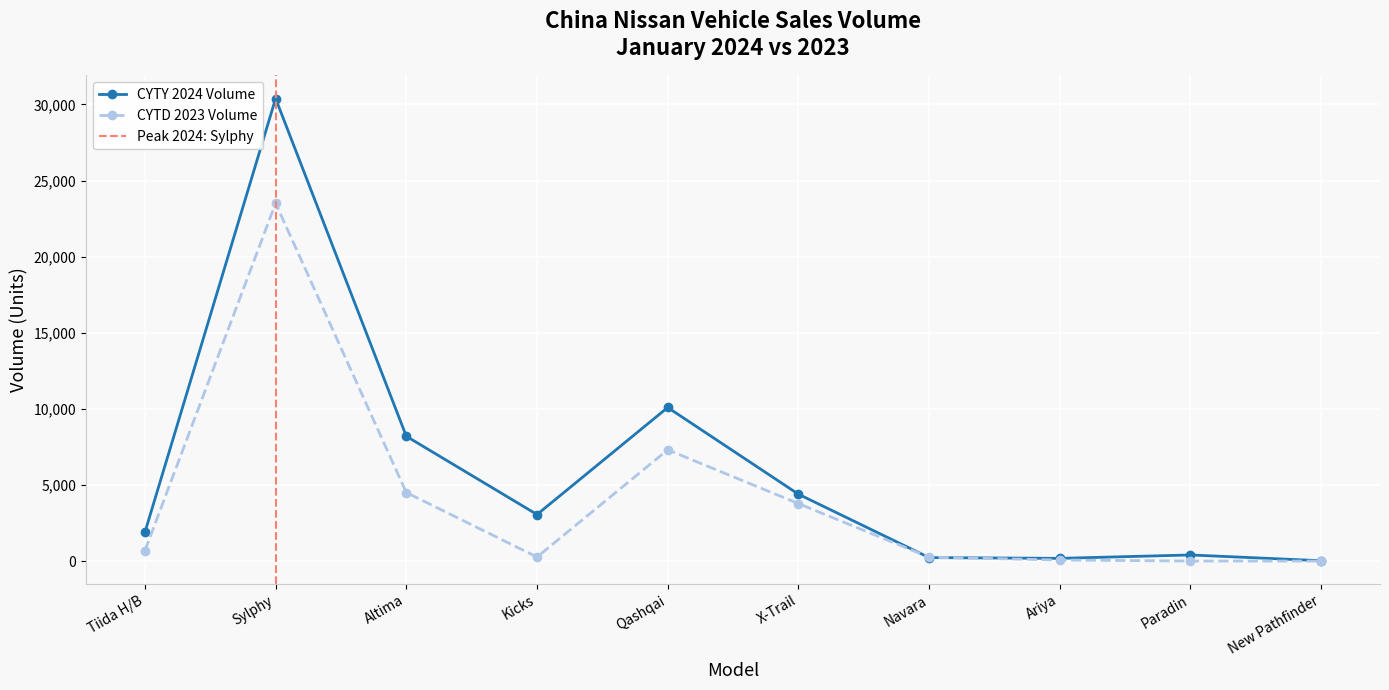

Where is CYTD 2023 Volume nearest to the value 20458?

Sylphy